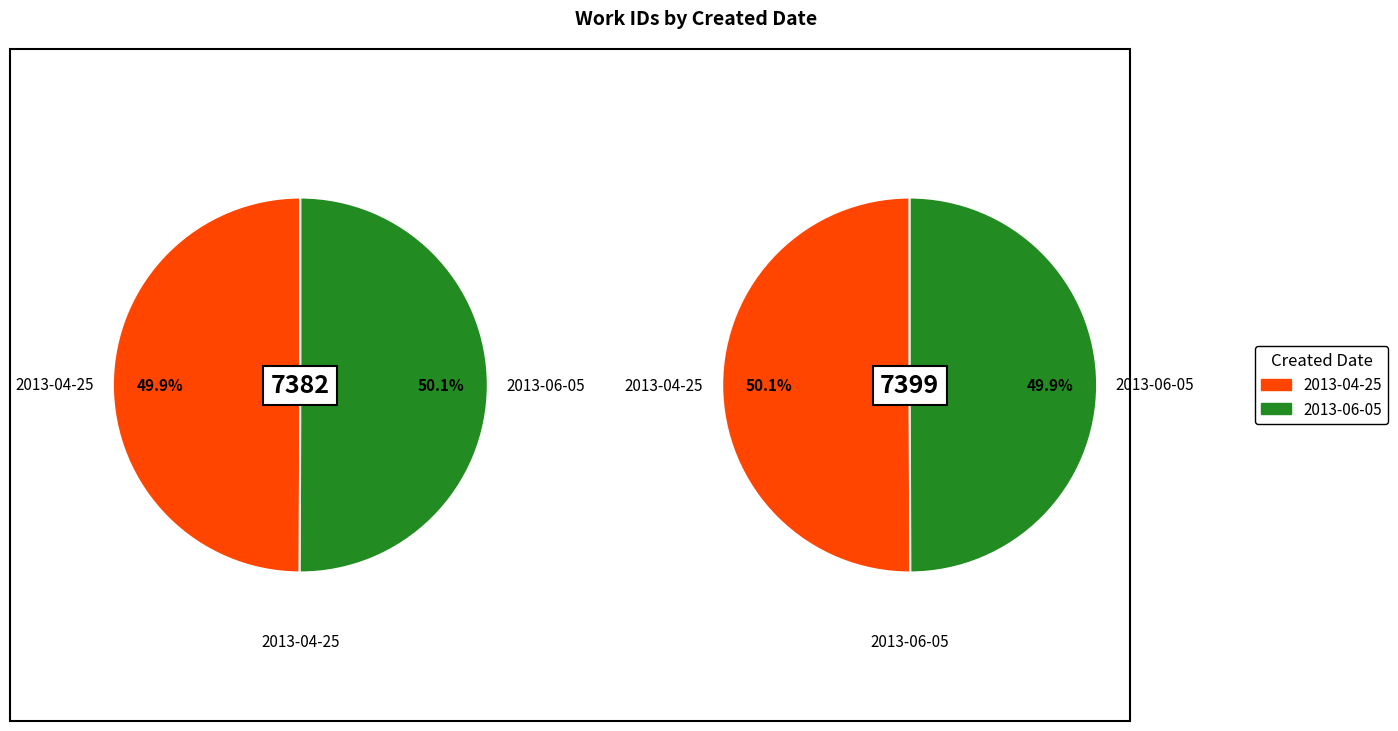

Is it true that 2013-06-05 is 50% of the pie?

True